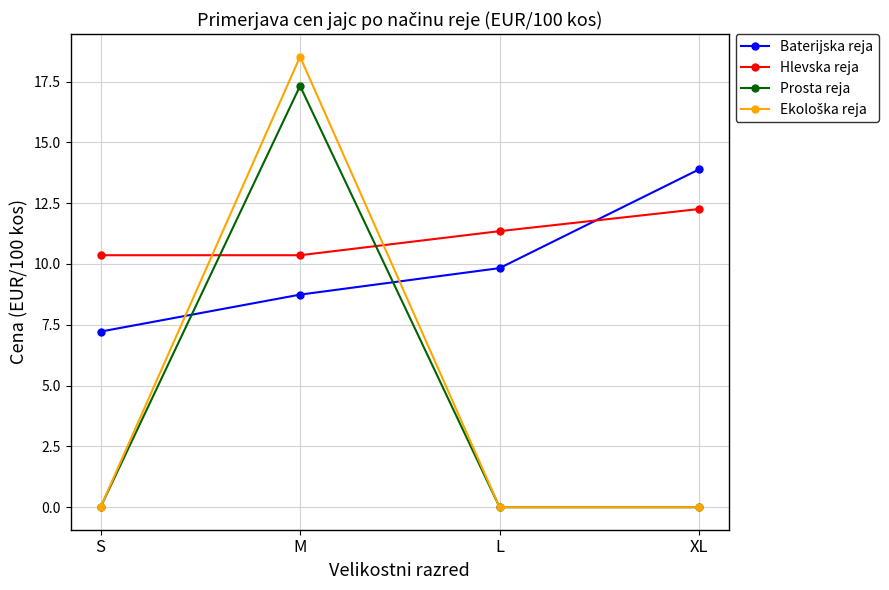

At how many categories does at least one series exceed 5?

4